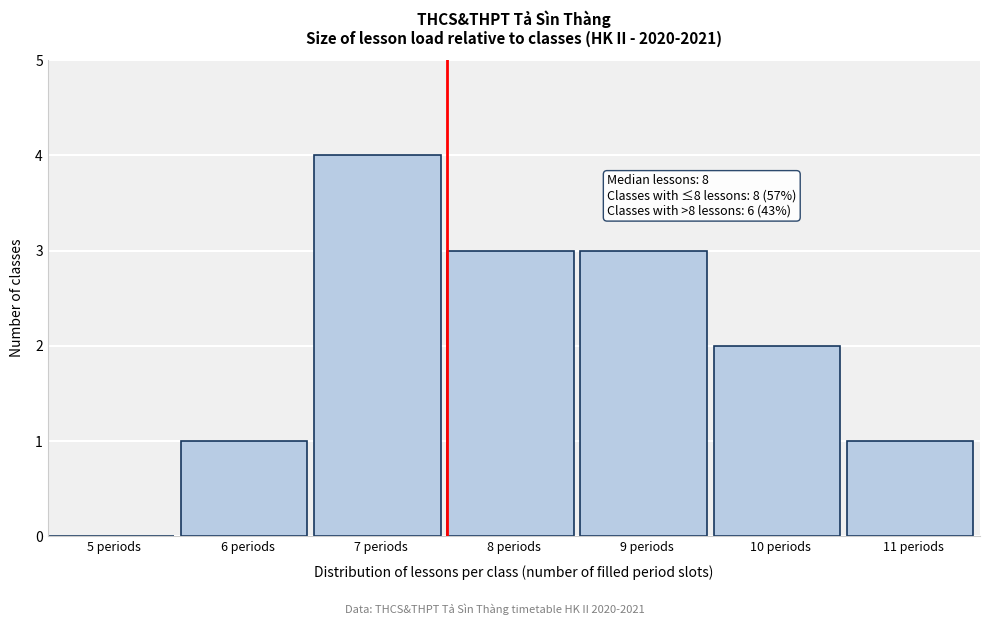

Reading right to left, transcribe all the data shown in this chart.

11 periods=1	10 periods=2	9 periods=3	8 periods=3	7 periods=4	6 periods=1	5 periods=0